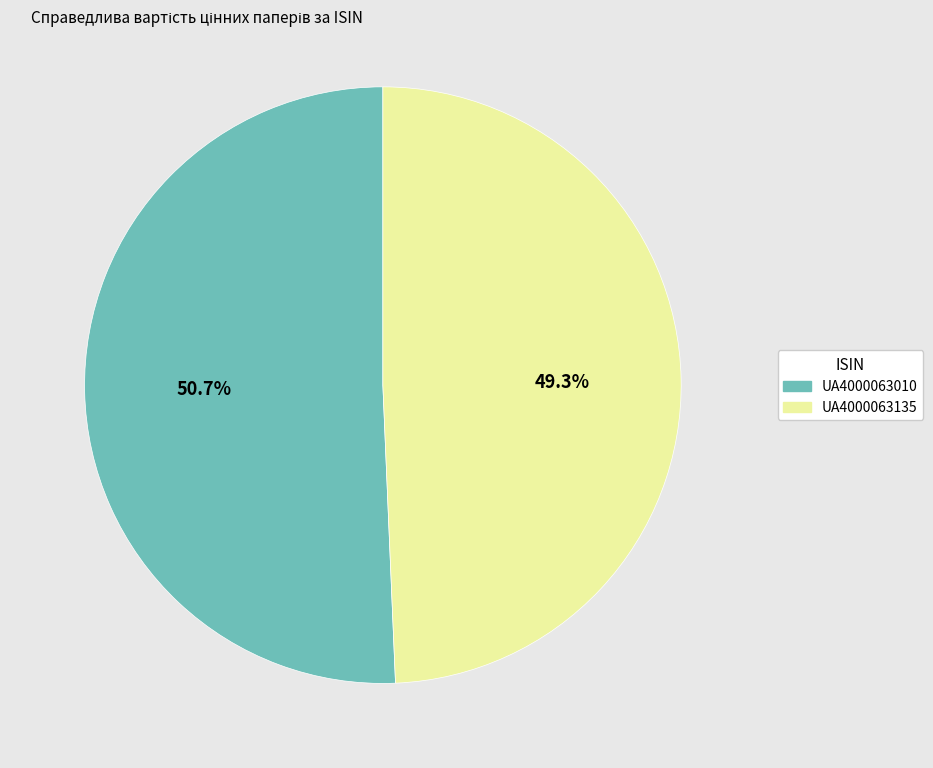

Approximately how many times larger is the value at UA4000063135 compared to UA4000063010?

1.0